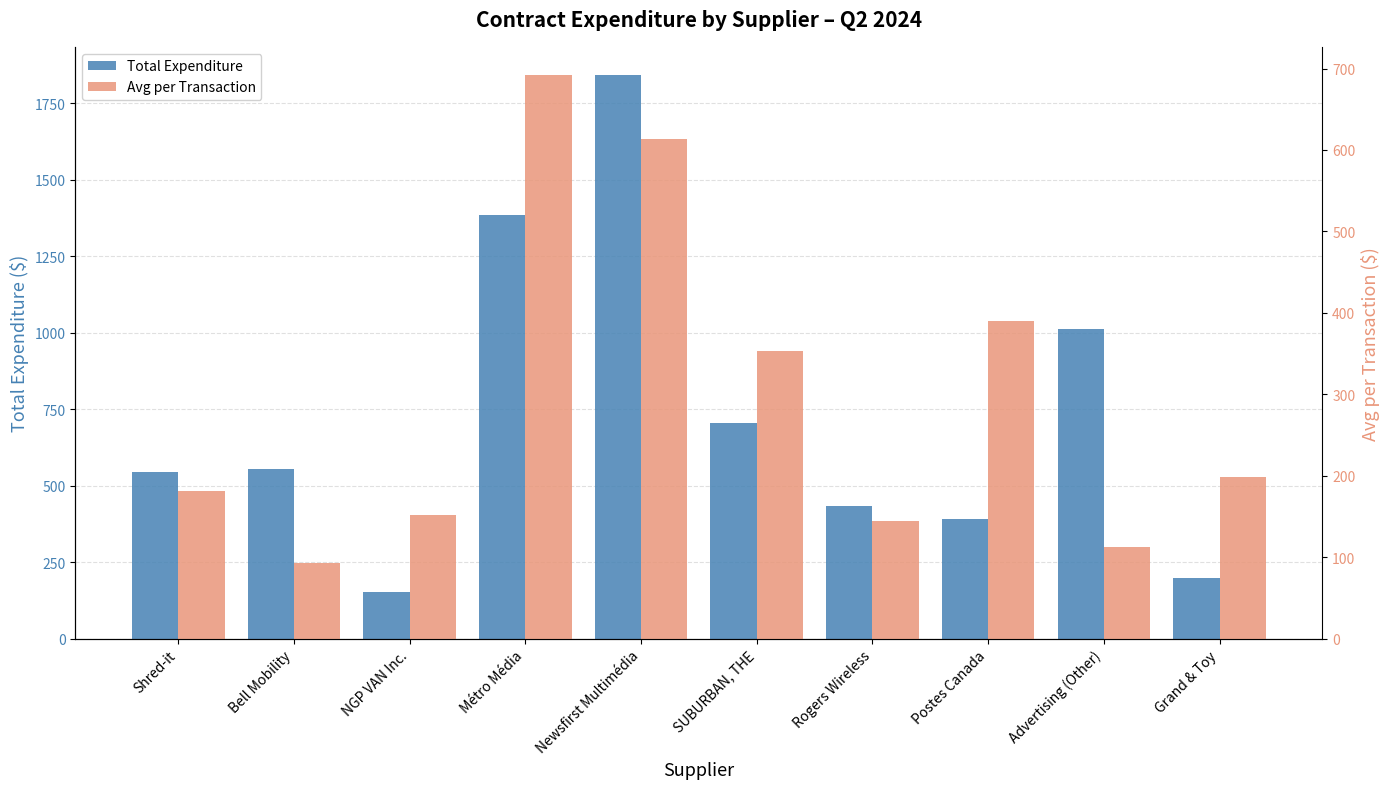

Reading left to right, list all the values displayed in this chart.

Total Expenditure: 544.3	554.3	151.5	1384.0	1842.1	705.3	434.0	390.4	1013.1	198.2
Avg per Transaction: 181.4	92.4	151.5	692.0	614.0	352.6	144.7	390.4	112.6	198.2